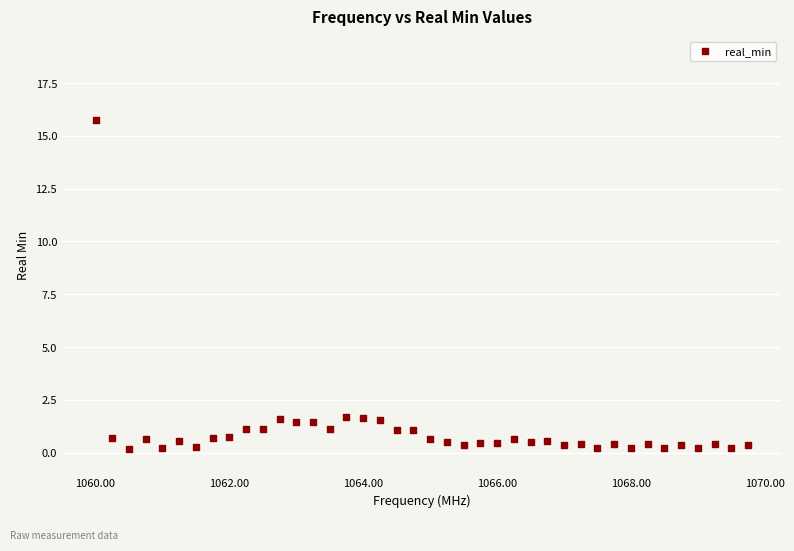

What is the range of X values (max minus min)?

9.8